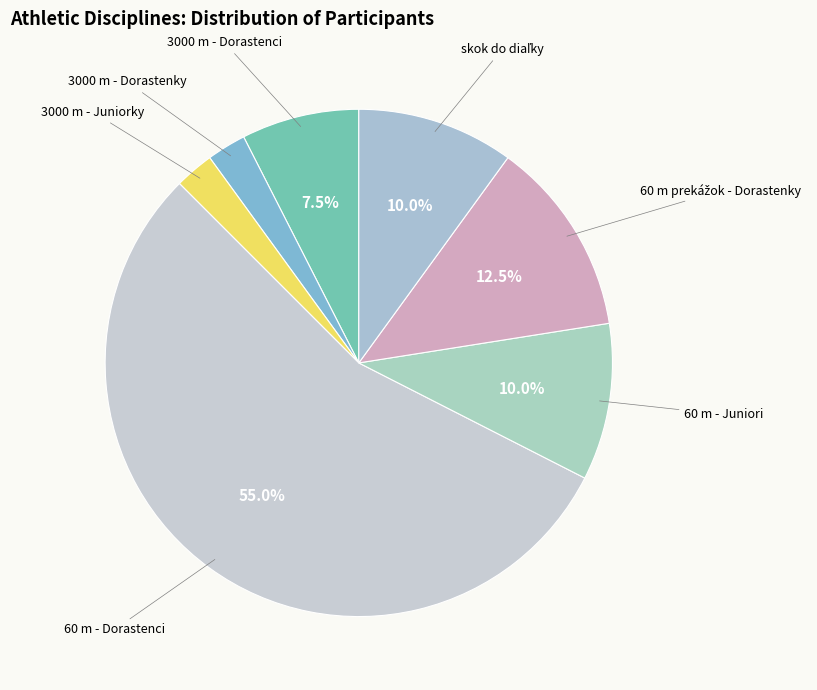

How many slices are in this pie chart?

7